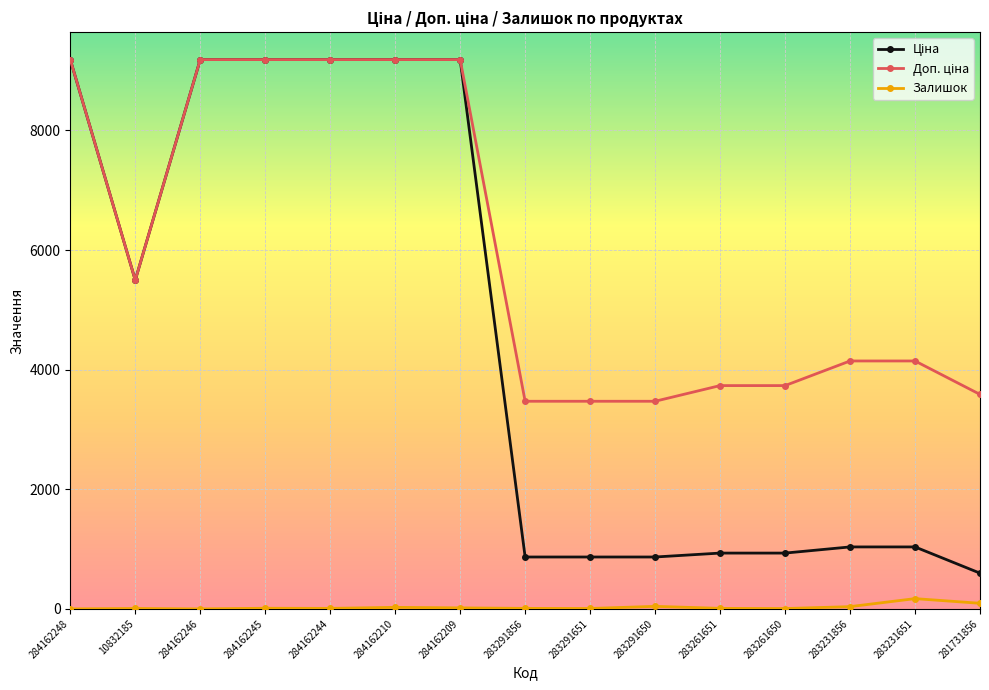

What is the greatest value displayed?

9185.1